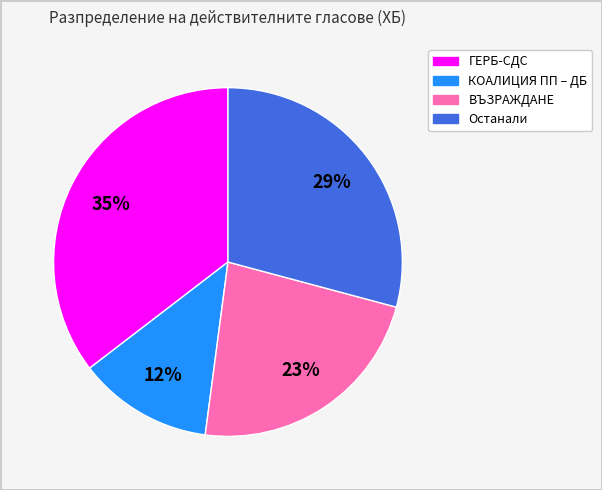

Do Останали and ВЪЗРАЖДАНЕ together represent more than half of the pie?

Yes